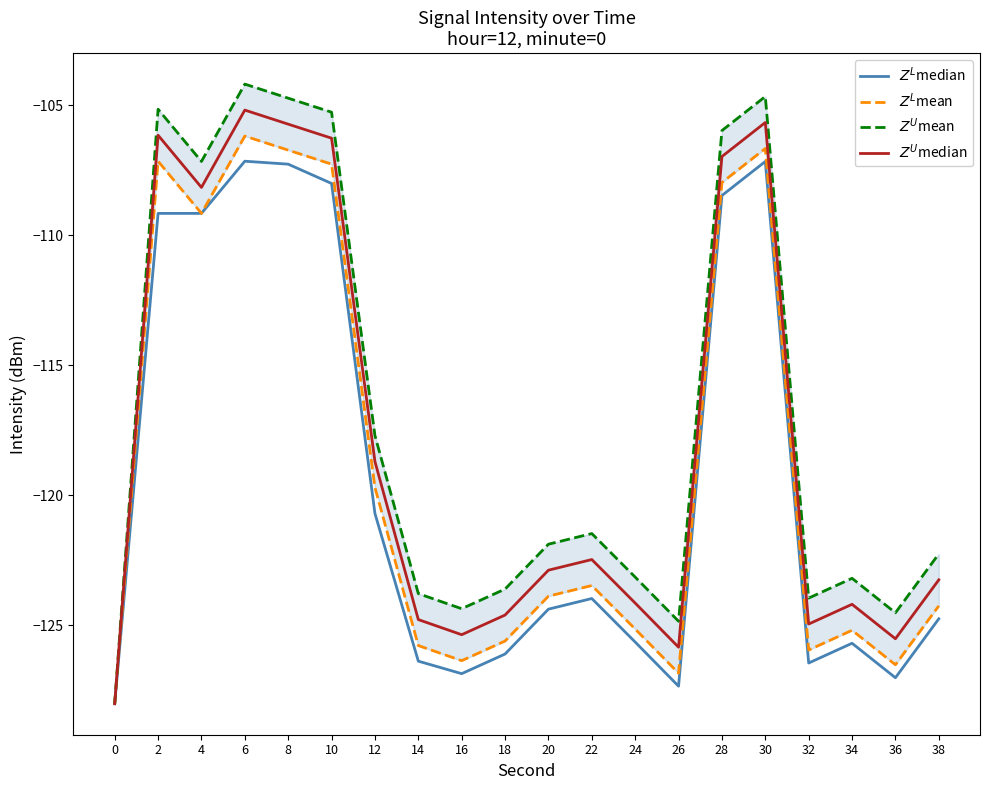

Reading right to left, list all the values displayed in this chart.

$Z^L$median: 38=-124.8	36=-127.0	34=-125.7	32=-126.5	30=-107.2	28=-108.5	26=-127.4	24=-125.7	22=-124.0	20=-124.4	18=-126.1	16=-126.9	14=-126.4	12=-120.7	10=-108.0	8=-107.3	6=-107.1	4=-109.2	2=-109.2	0=-128.0
$Z^L$mean: 38=-124.3	36=-126.5	34=-125.2	32=-126.0	30=-106.7	28=-108.0	26=-126.9	24=-125.2	22=-123.5	20=-123.9	18=-125.6	16=-126.4	14=-125.8	12=-119.7	10=-107.3	8=-106.7	6=-106.2	4=-109.2	2=-107.1	0=-128.0
$Z^U$mean: 38=-122.3	36=-124.5	34=-123.2	32=-124.0	30=-104.7	28=-106.0	26=-124.9	24=-123.2	22=-121.5	20=-121.9	18=-123.6	16=-124.4	14=-123.8	12=-117.7	10=-105.3	8=-104.7	6=-104.2	4=-107.2	2=-105.1	0=-128.0
$Z^U$median: 38=-123.3	36=-125.5	34=-124.2	32=-125.0	30=-105.7	28=-107.0	26=-125.9	24=-124.2	22=-122.5	20=-122.9	18=-124.6	16=-125.4	14=-124.8	12=-118.7	10=-106.3	8=-105.7	6=-105.2	4=-108.2	2=-106.1	0=-128.0